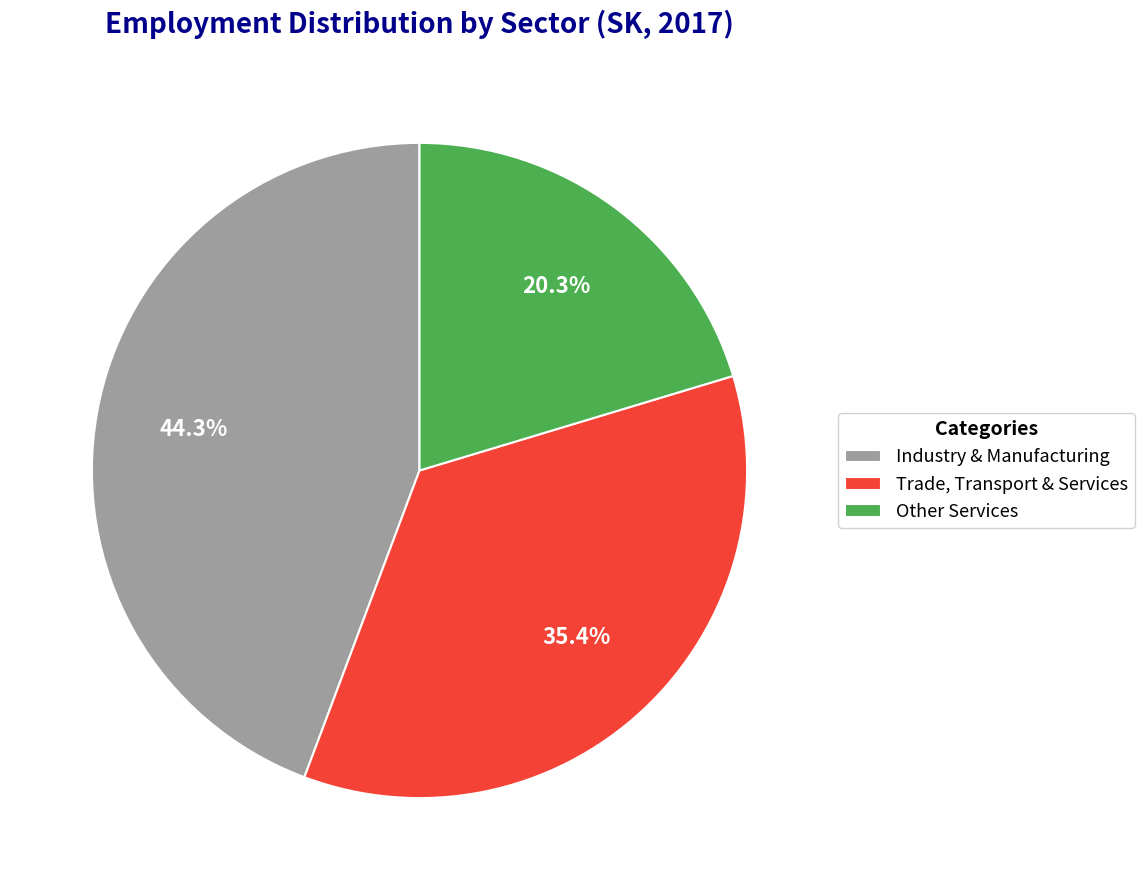

Which has a higher value, Trade, Transport & Services or Other Services?

Trade, Transport & Services